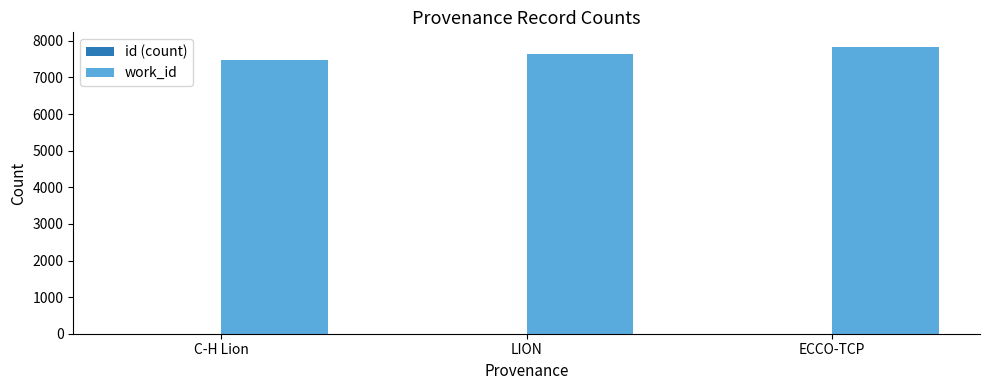

How many groups of bars are there?

3